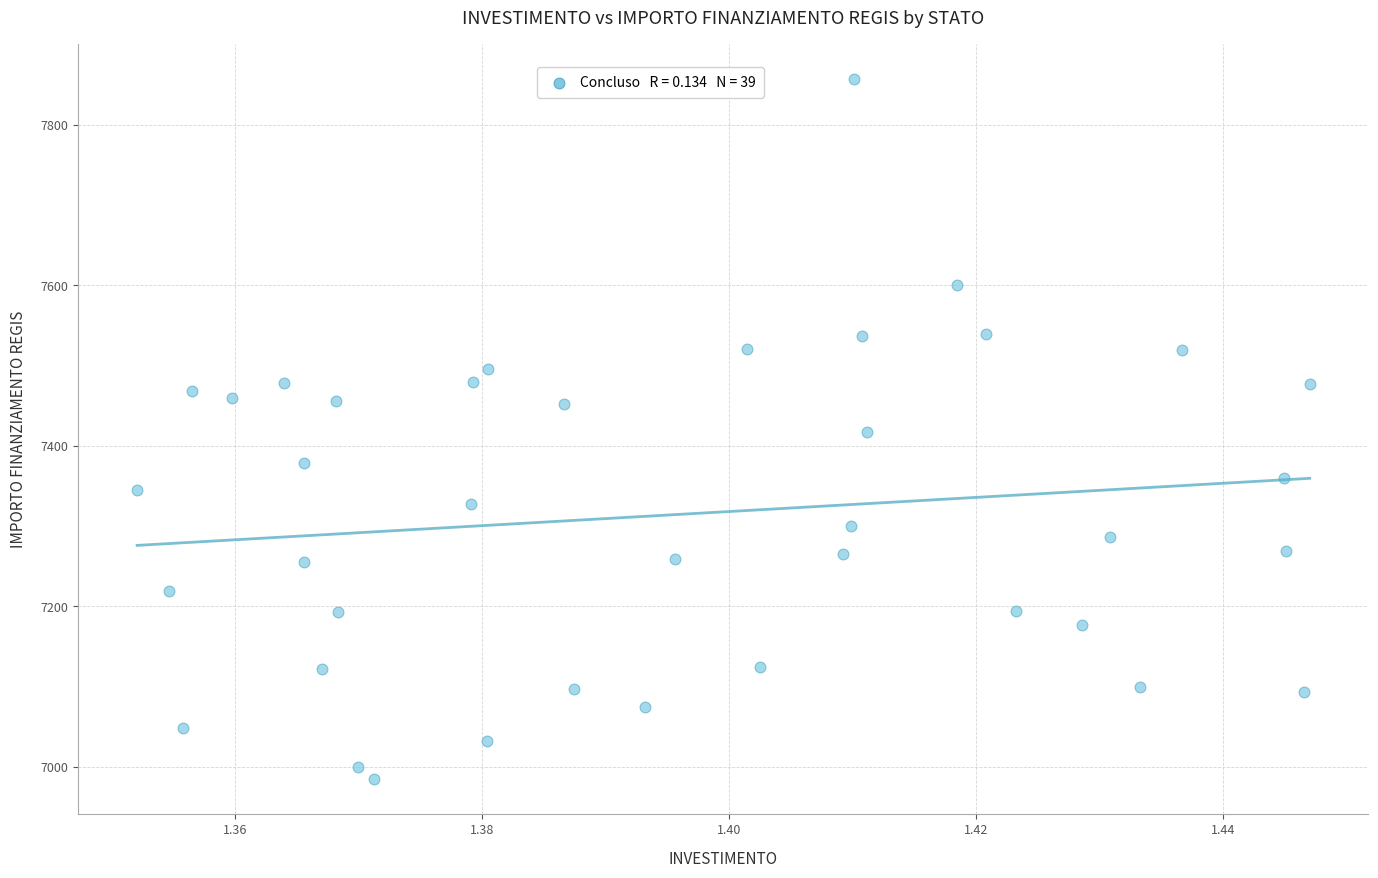

What is the range of Y values (max minus min)?

872.3